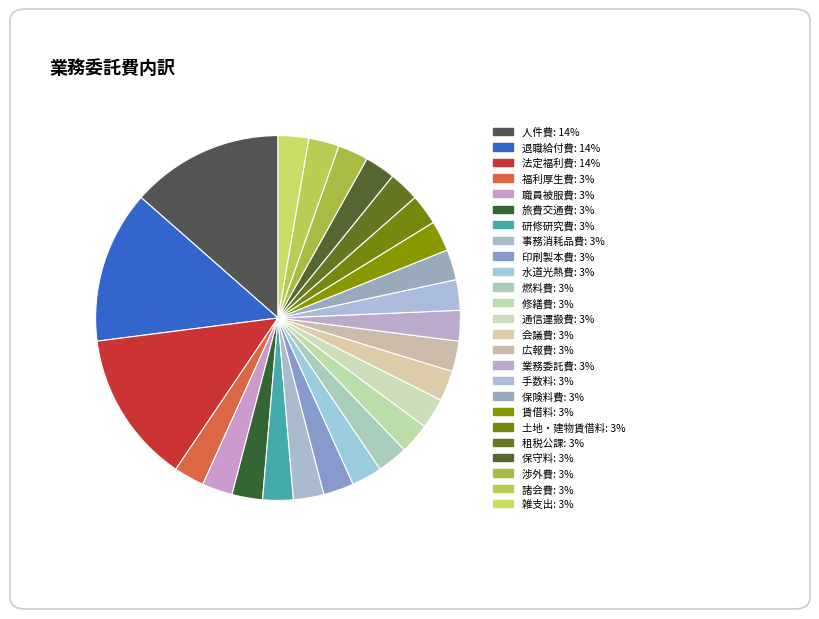

What is the smallest slice in the pie chart?

福利厚生費